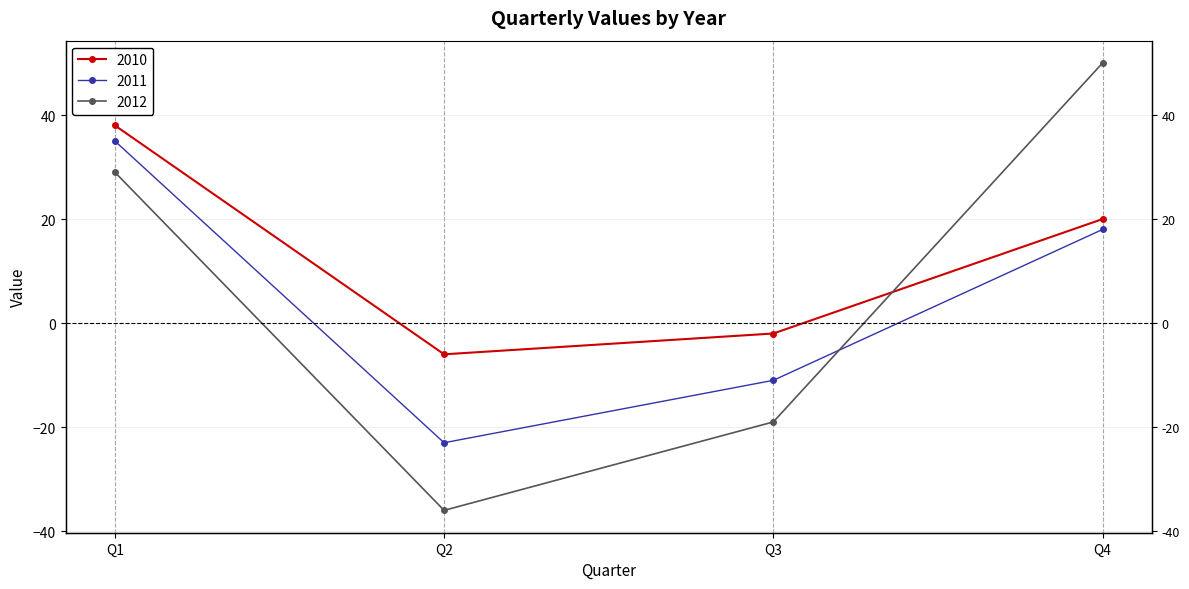

Where is the first local minimum for 2012?

Q2